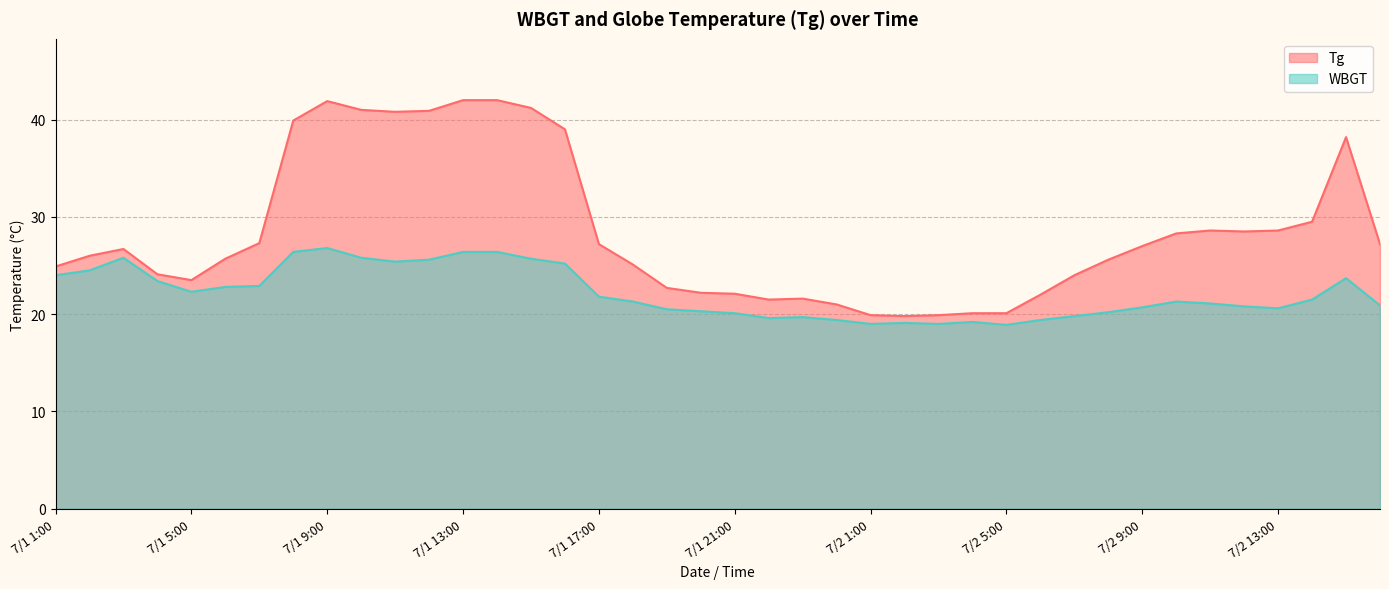

Between 7/1 11:00 and 7/2 16:00, which series saw the biggest shift?

Tg